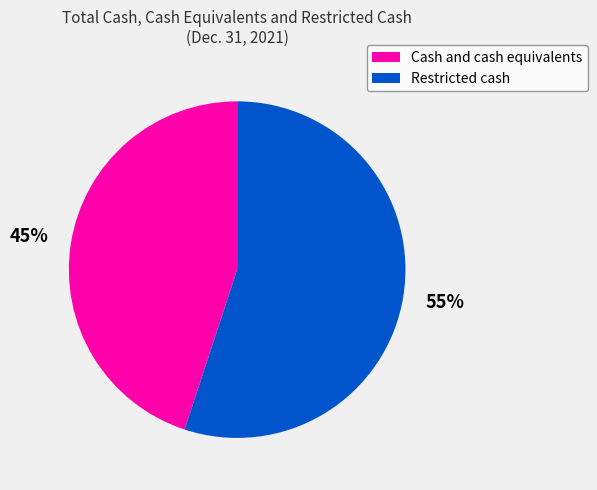

Rank the categories by value from lowest to highest.

Cash and cash equivalents, Restricted cash